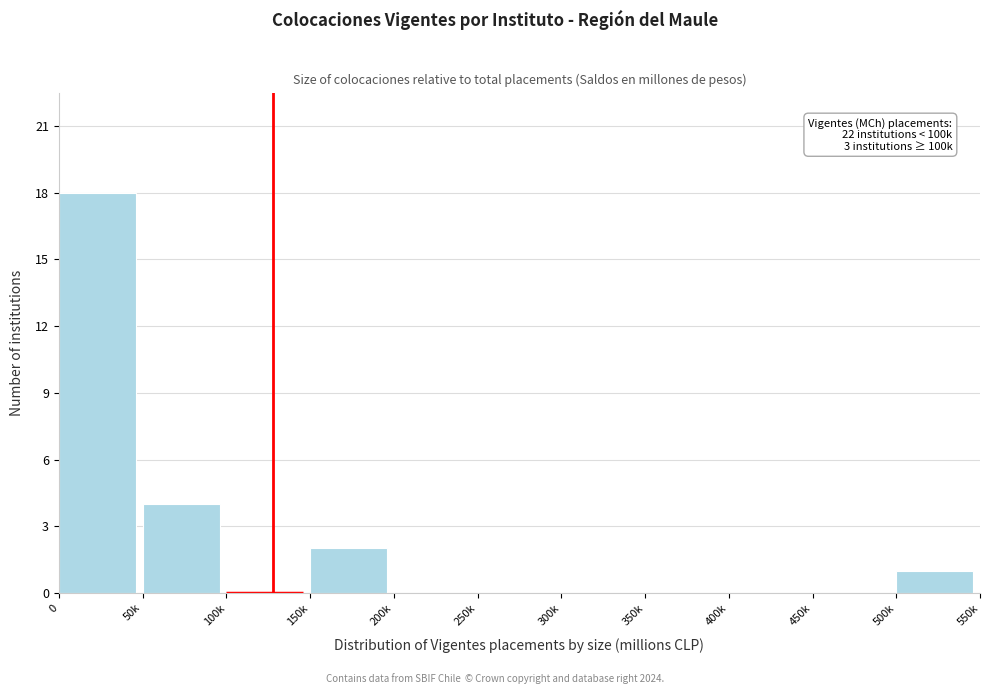

Reading left to right, transcribe all the data shown in this chart.

0=18	50k=4	100k=0	150k=2	200k=0	250k=0	300k=0	350k=0	400k=0	450k=0	500k=1